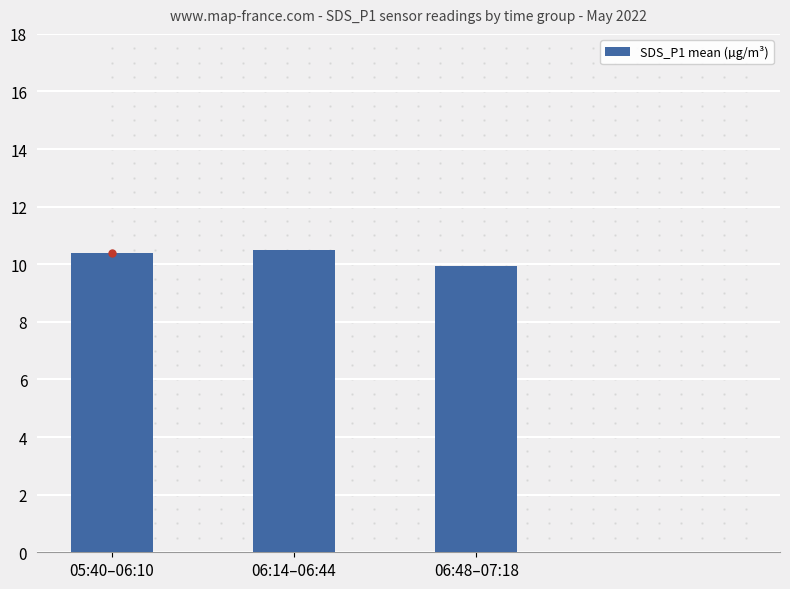

Reading left to right, transcribe all the data shown in this chart.

05:40–06:10=10.4	06:14–06:44=10.5	06:48–07:18=9.9